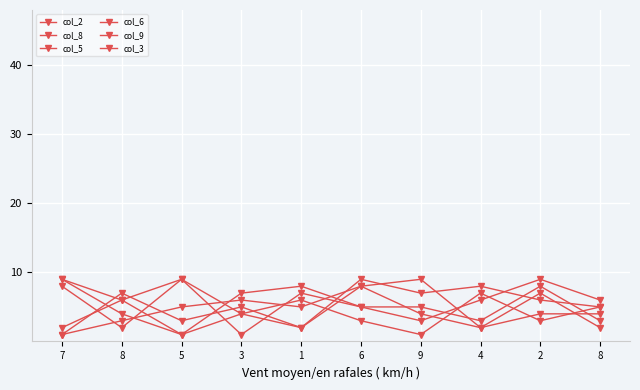

How many series are shown in this chart?

6